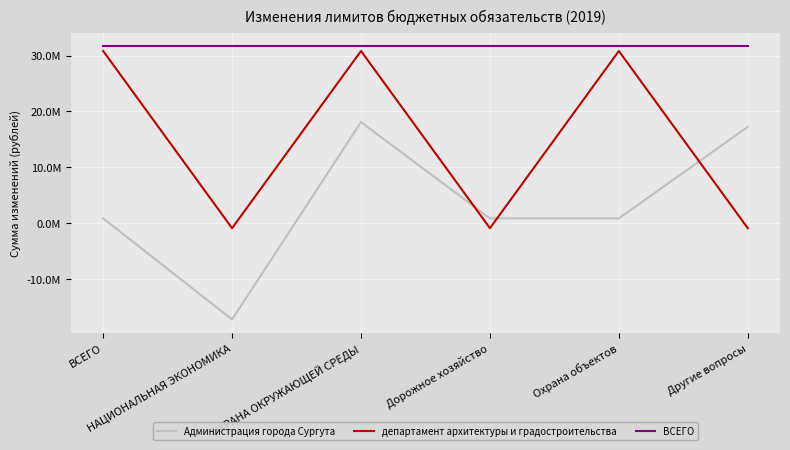

How many positive values does the Администрация города Сургута series have?

5